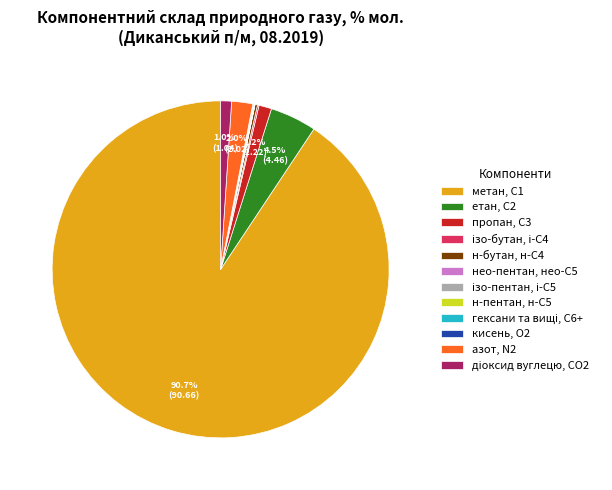

Does any single category account for the majority?

Yes